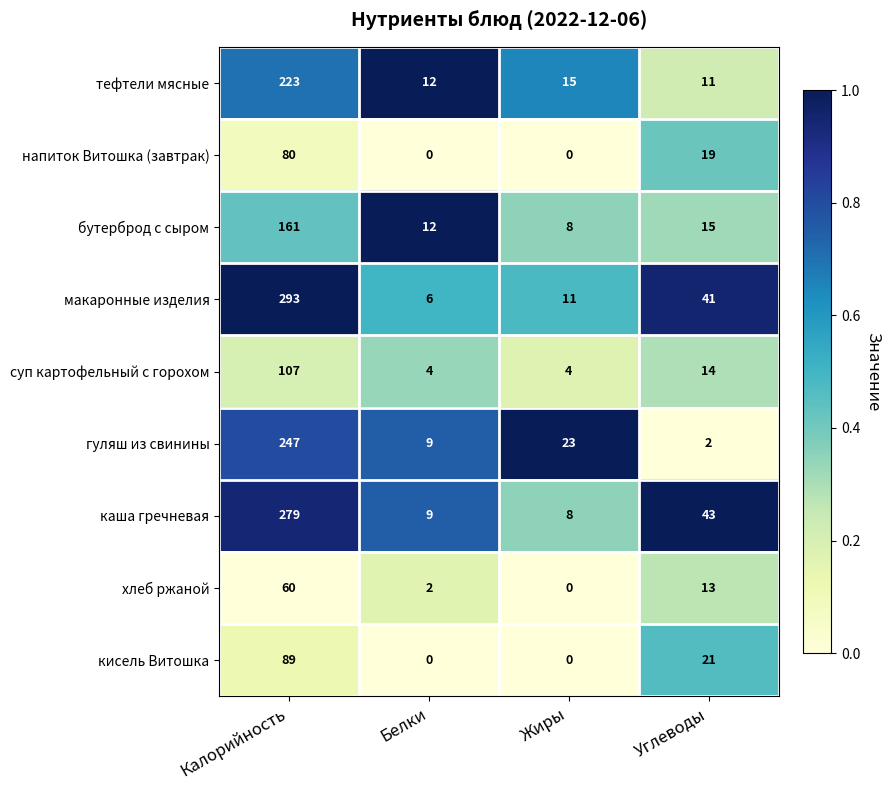

At which label does напиток Витошка (завтрак) first exceed 19?

Калорийность